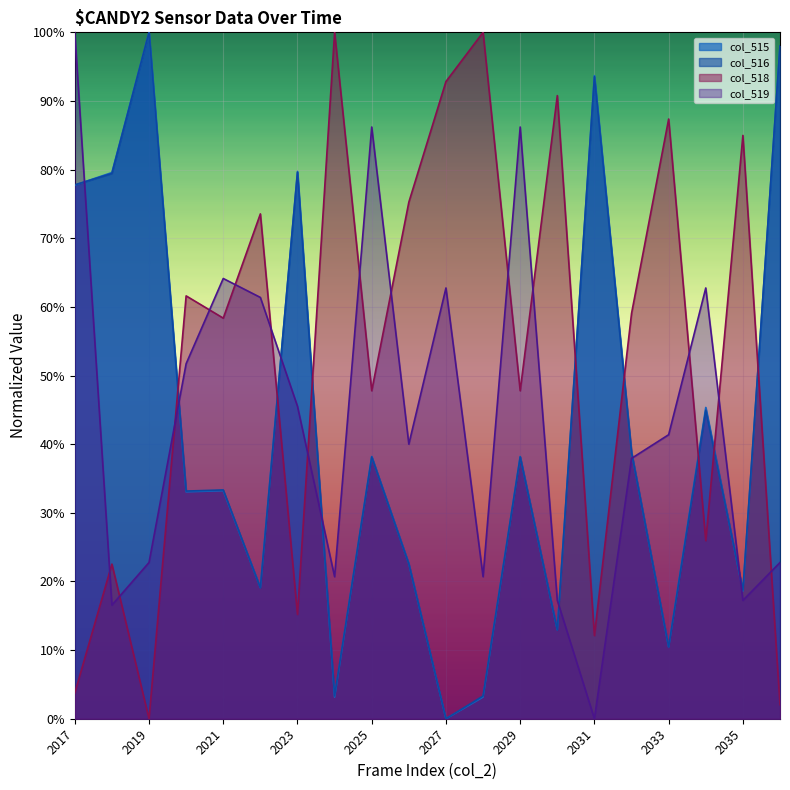

What is the spread (max minus min) of values at 2030?

77.8